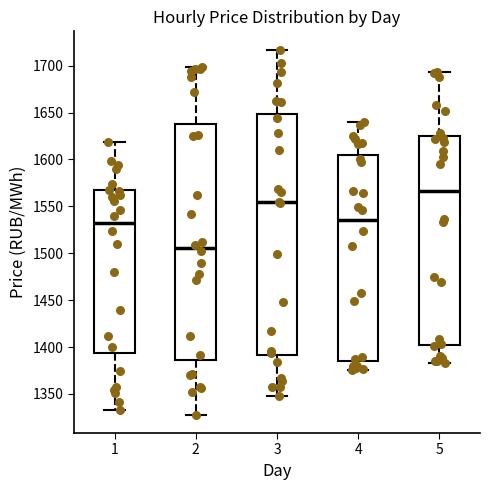

Which box is the tallest, from its lower edge to its upper edge?

3